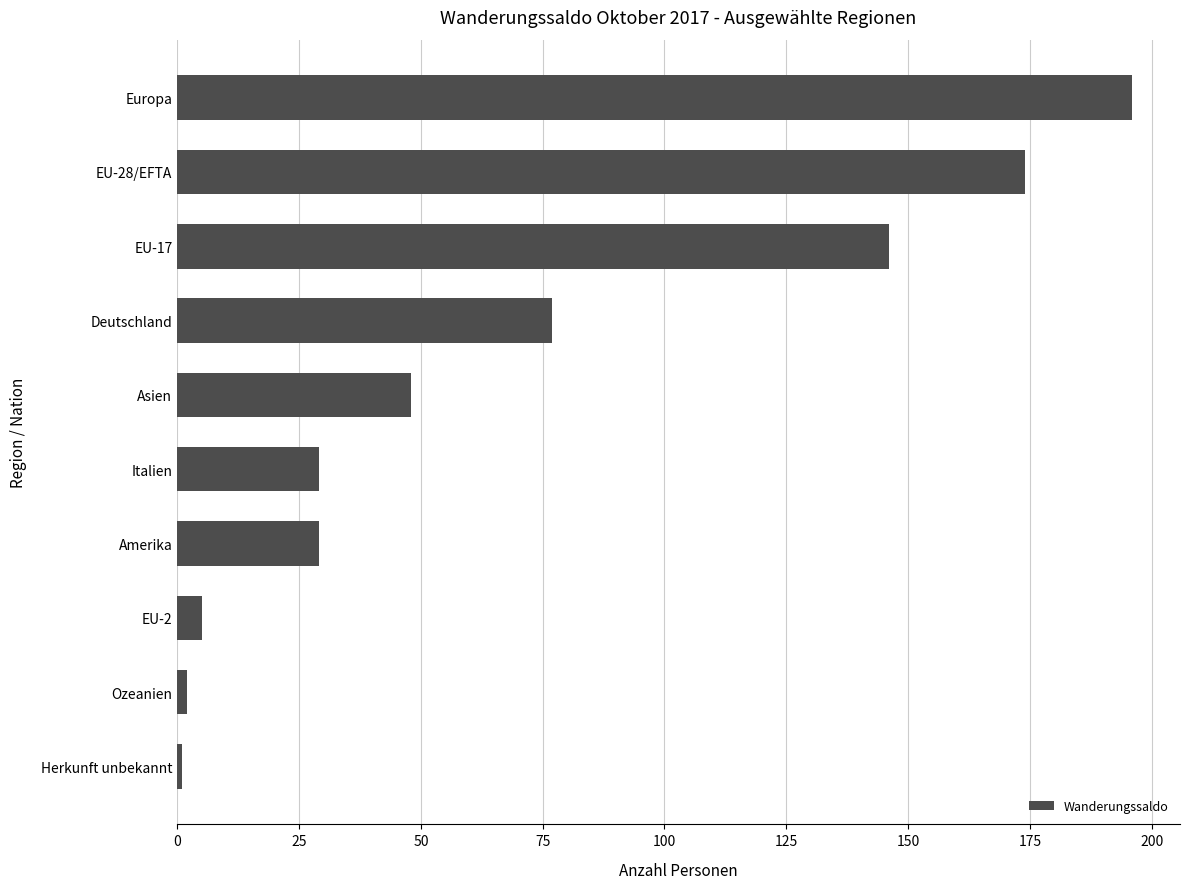

The chart shows a value of 25 at Asien. True or false?

False